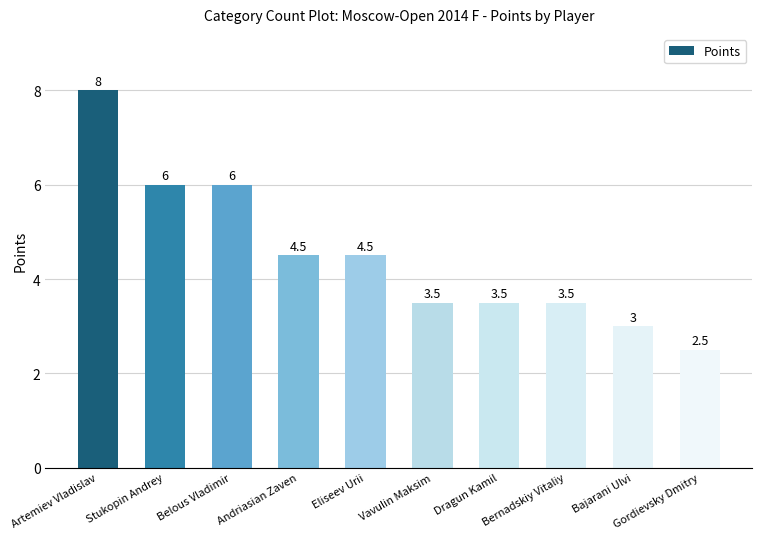

Reading left to right, list all the values displayed in this chart.

8.0	6.0	6.0	4.5	4.5	3.5	3.5	3.5	3.0	2.5